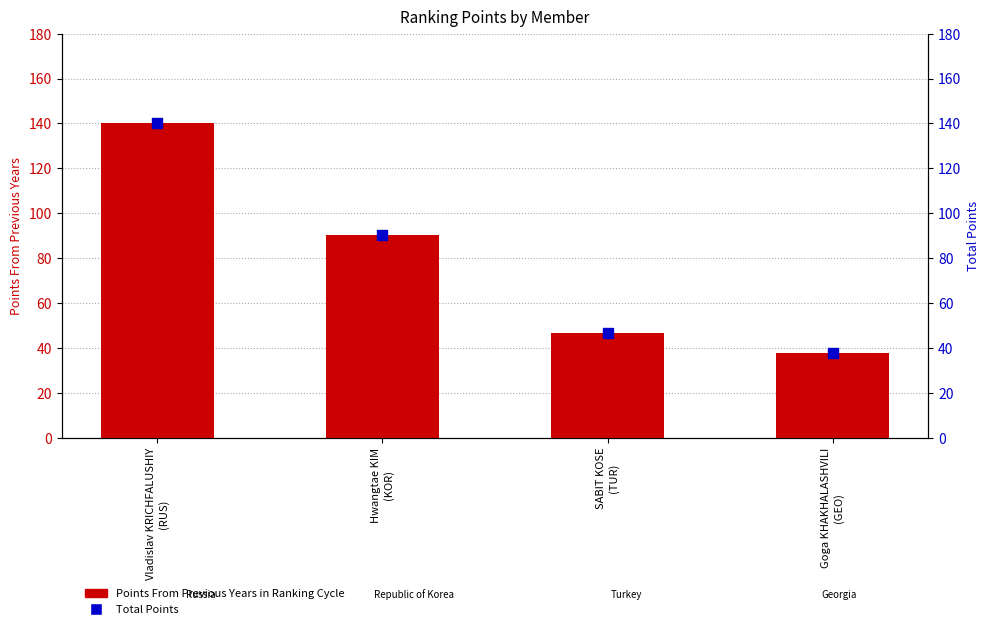

What are all the series names shown in the legend?

Points From Previous Years in Ranking Cycle, Total Points